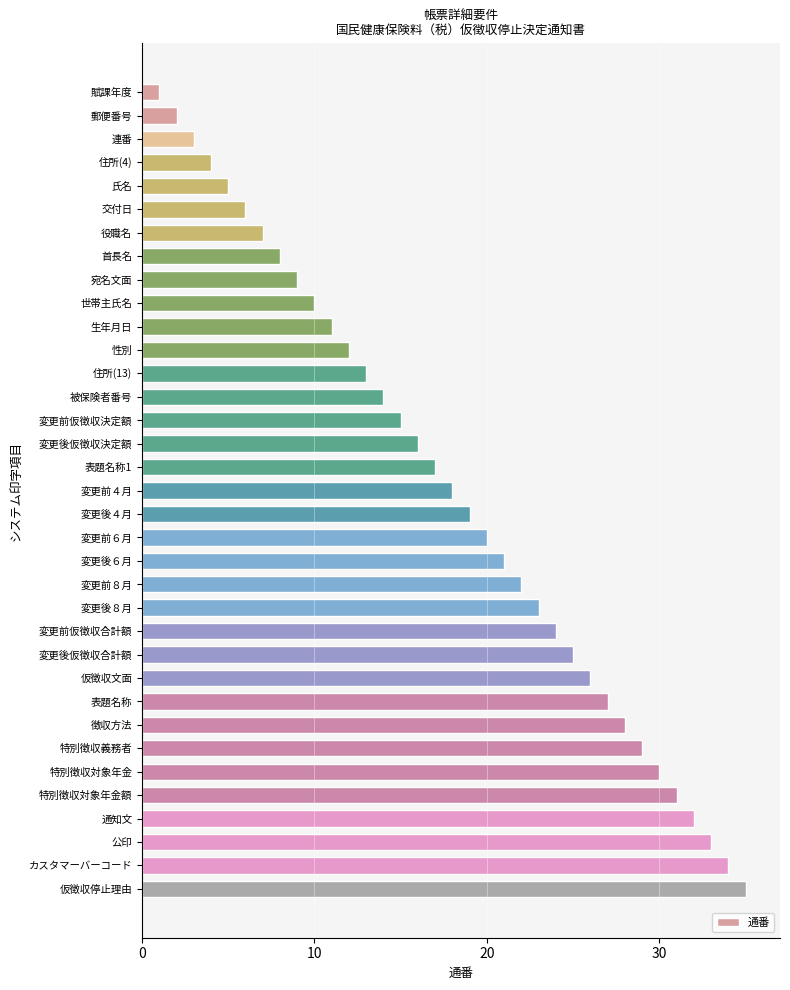

List the labels in order of value, smallest first.

賦課年度, 郵便番号, 連番, 住所(4), 氏名, 交付日, 役職名, 首長名, 宛名文面, 世帯主氏名, 生年月日, 性別, 住所(13), 被保険者番号, 変更前仮徴収決定額, 変更後仮徴収決定額, 表題名称1, 変更前４月, 変更後４月, 変更前６月, 変更後６月, 変更前８月, 変更後８月, 変更前仮徴収合計額, 変更後仮徴収合計額, 仮徴収文面, 表題名称, 徴収方法, 特別徴収義務者, 特別徴収対象年金, 特別徴収対象年金額, 通知文, 公印, カスタマーバーコード, 仮徴収停止理由